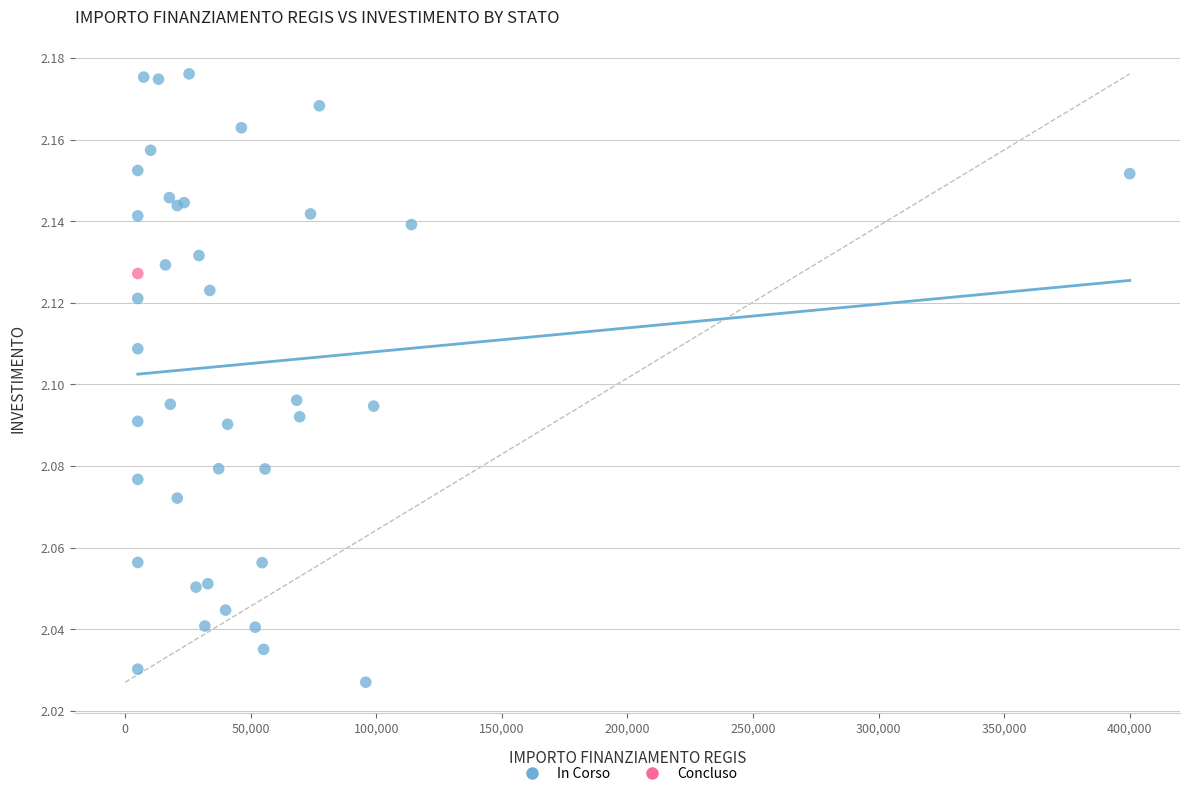

What are all the series names shown in the legend?

In Corso, Concluso